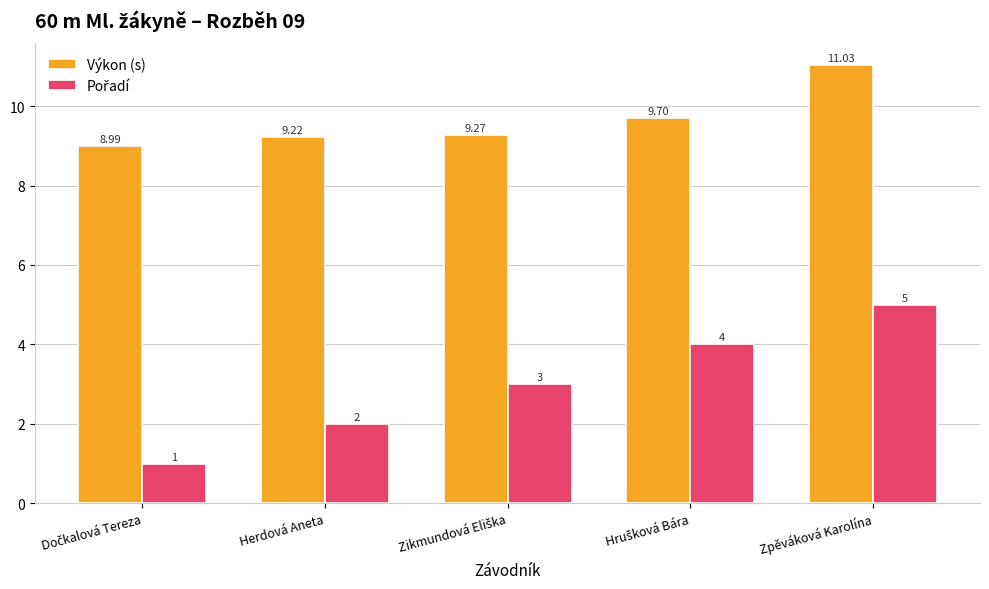

At which label does Výkon (s) first exceed 9?

Herdová Aneta